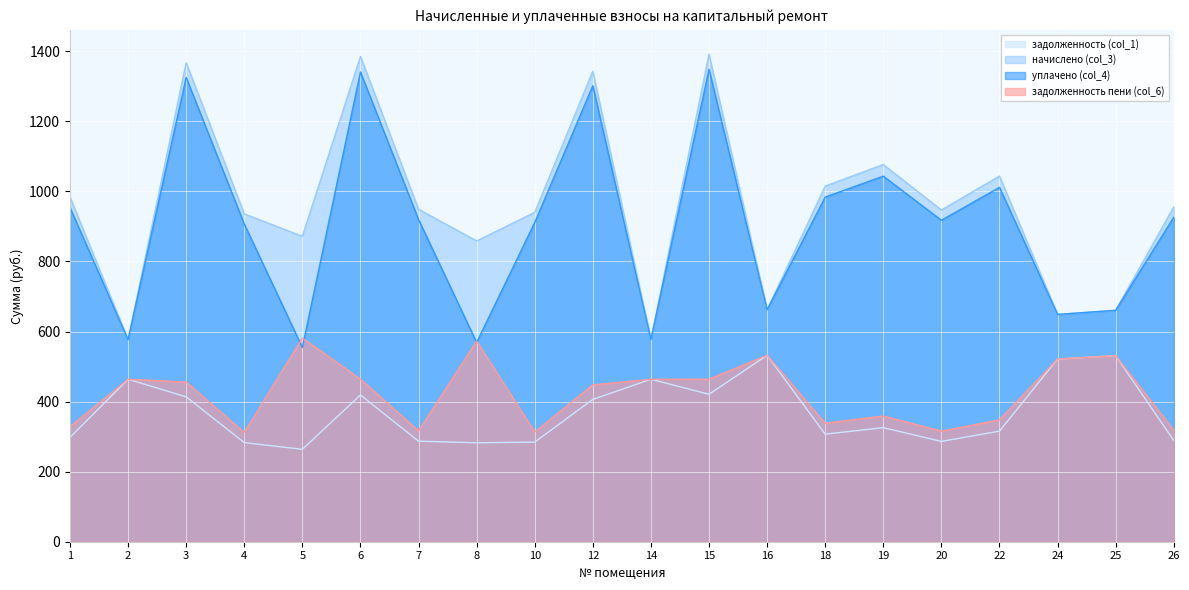

Reading left to right, extract all data points from this chart.

задолженность (col_1): 1=297.7	2=463.8	3=413.6	4=283.1	5=263.7	6=418.9	7=287.1	8=282.4	10=284.4	12=406.3	14=463.8	15=420.9	16=532.2	18=307.0	19=325.7	20=286.4	22=315.7	24=521.6	25=531.0	26=289.0
начислено (col_3): 1=984.3	2=576.9	3=1367.4	4=935.9	5=872.0	6=1385.1	7=949.0	8=858.8	10=940.3	12=1343.2	14=576.9	15=1391.7	16=662.1	18=1015.1	19=1076.8	20=946.9	22=1043.8	24=648.9	25=660.6	26=955.7
уплачено (col_4): 1=953.9	2=576.9	3=1325.2	4=907.0	5=554.4	6=1340.8	7=919.8	8=568.7	10=911.2	12=1301.7	14=576.9	15=1348.7	16=662.1	18=983.8	19=1043.5	20=917.6	22=1011.5	24=648.9	25=660.6	26=926.2
задолженность пени (col_6): 1=328.1	2=463.8	3=455.8	4=311.9	5=581.3	6=464.2	7=316.4	8=572.6	10=313.4	12=447.7	14=463.8	15=463.9	16=532.2	18=338.4	19=358.9	20=315.6	22=347.9	24=521.6	25=531.0	26=318.6